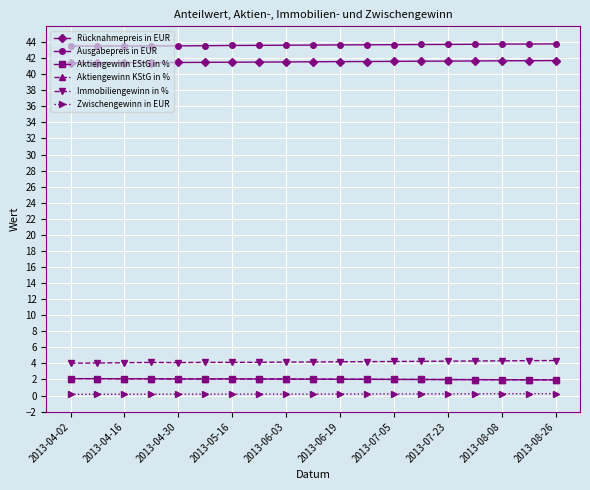

Reading left to right, extract all data points from this chart.

Rücknahmepreis in EUR: 41.4	41.4	41.5	41.5	41.5	41.5	41.5	41.5	41.5	41.5	41.6	41.6	41.6	41.6	41.6	41.6	41.7	41.7	41.7
Ausgabepreis in EUR: 43.5	43.5	43.5	43.5	43.5	43.5	43.6	43.6	43.6	43.6	43.6	43.7	43.7	43.7	43.7	43.7	43.8	43.8	43.8
Aktiengewinn EStG in %: 2.1	2.1	2.1	2.1	2.1	2.1	2.1	2.1	2.0	2.0	2.0	2.0	2.0	2.0	2.0	2.0	2.0	2.0	1.9
Aktiengewinn KStG in %: 2.1	2.1	2.1	2.1	2.1	2.1	2.1	2.1	2.0	2.0	2.0	2.0	2.0	2.0	2.0	2.0	2.0	2.0	1.9
Immobiliengewinn in %: 4.0	4.0	4.1	4.1	4.1	4.1	4.1	4.1	4.2	4.2	4.2	4.2	4.2	4.3	4.3	4.3	4.3	4.3	4.4
Zwischengewinn in EUR: 0.1	0.2	0.2	0.2	0.2	0.2	0.2	0.2	0.2	0.2	0.2	0.2	0.2	0.2	0.2	0.2	0.2	0.2	0.2